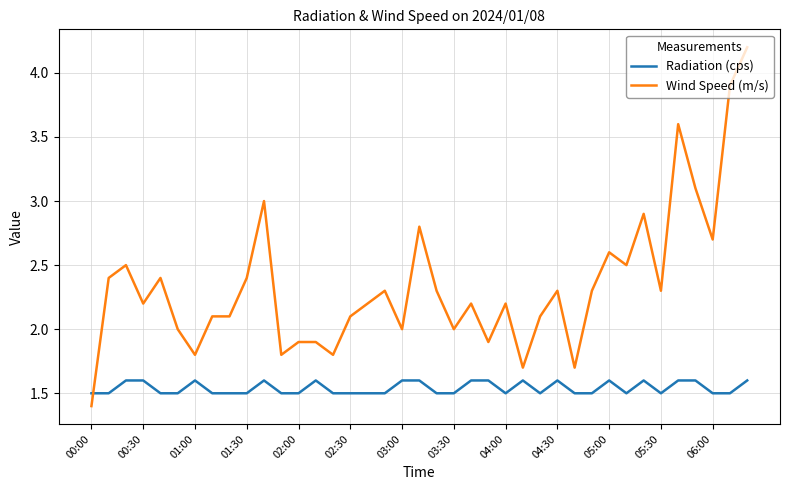

Rank the series by their average value, from highest to lowest.

Wind Speed (m/s), Radiation (cps)